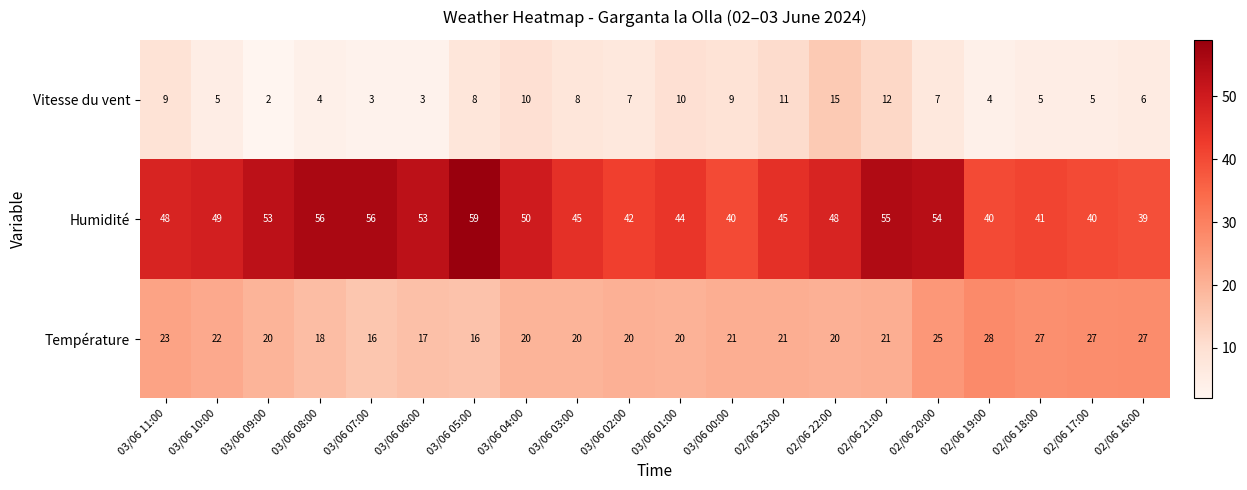

What is the total value across all series at 02/06 20:00?

86